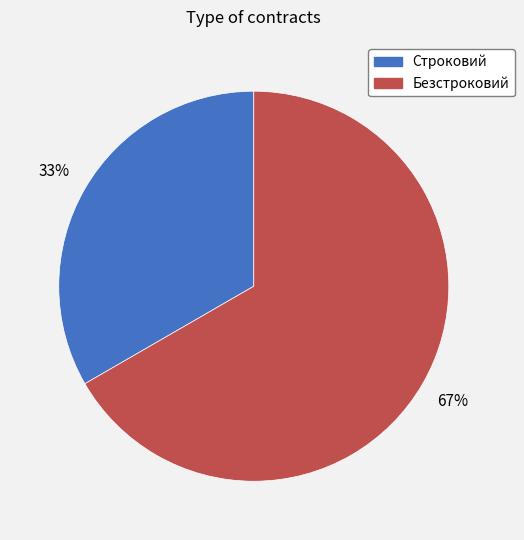

True or false: Безстроковий accounts for 80% of the total.

False